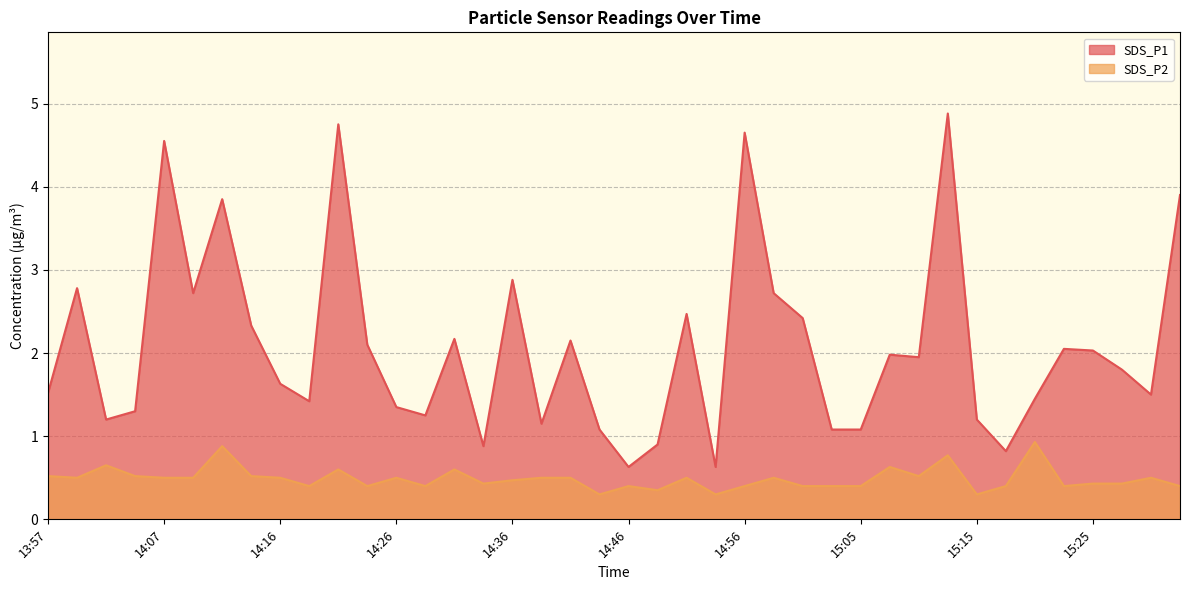

Which series changed the most between 14:43 and 14:58?

SDS_P1